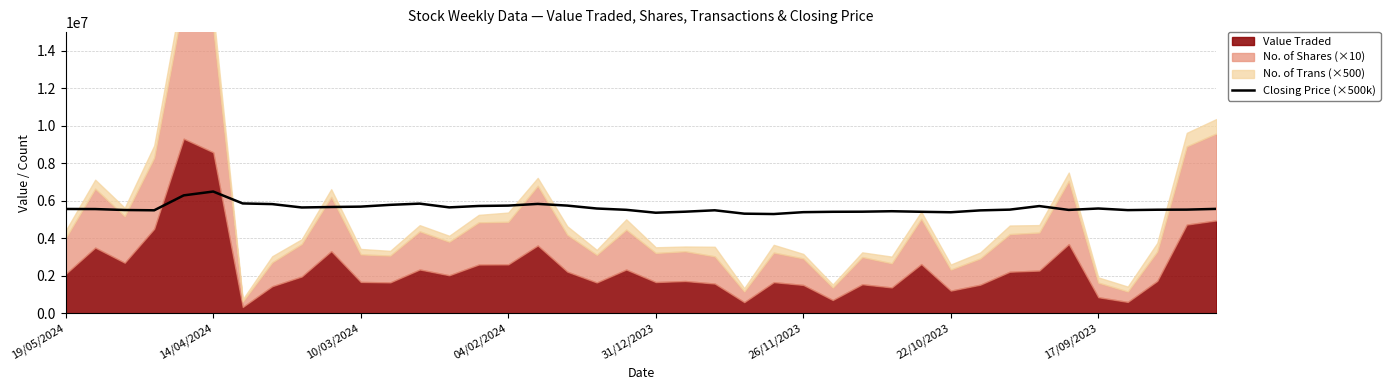

What is the difference between the values at 33 and 26?

305000